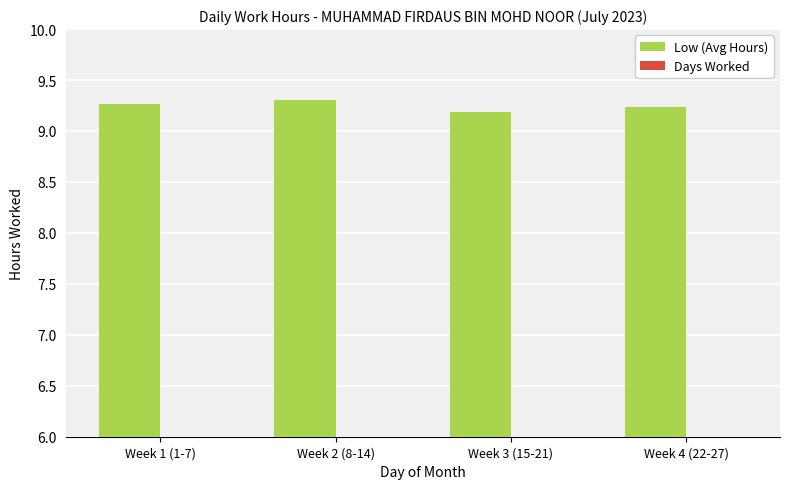

What are all the series names shown in the legend?

Low (Avg Hours), Days Worked